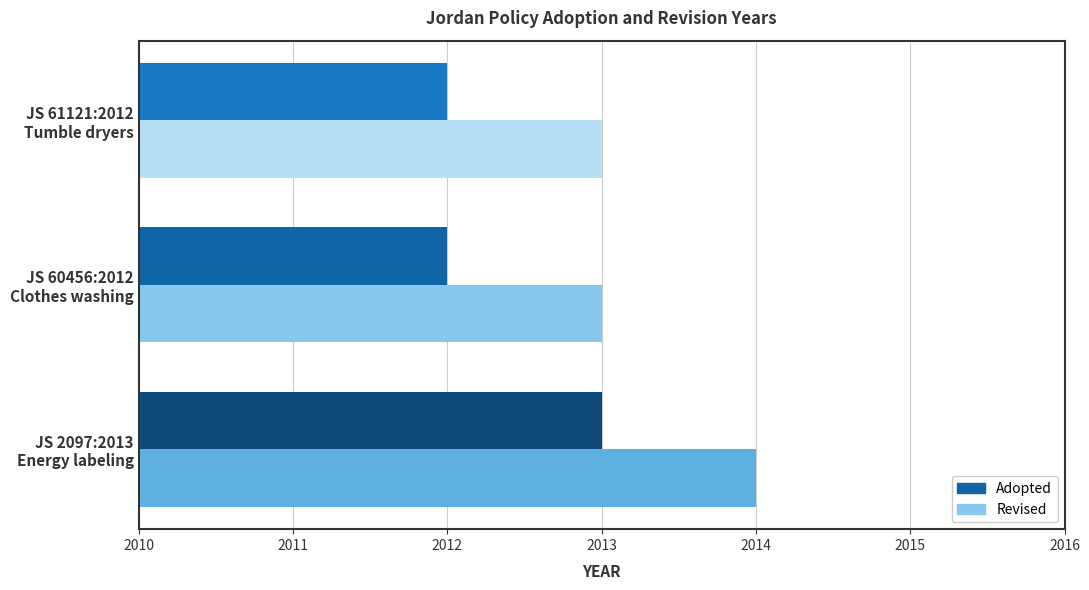

What is the average value of the Revised series?

2013